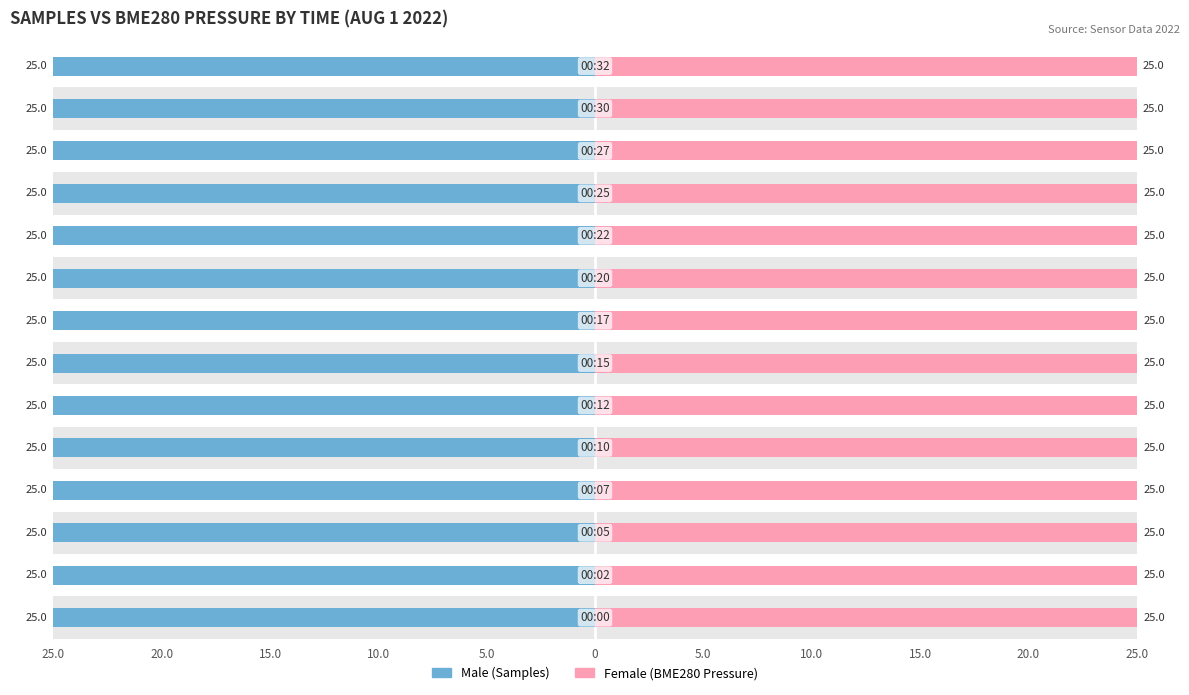

Rank the series by their maximum value, from highest to lowest.

Male, Female